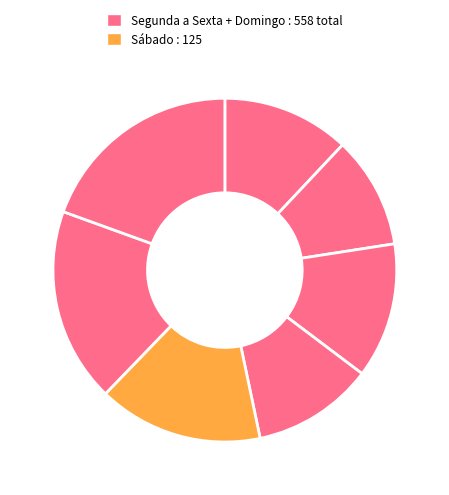

Count the number of slices in the pie.

7